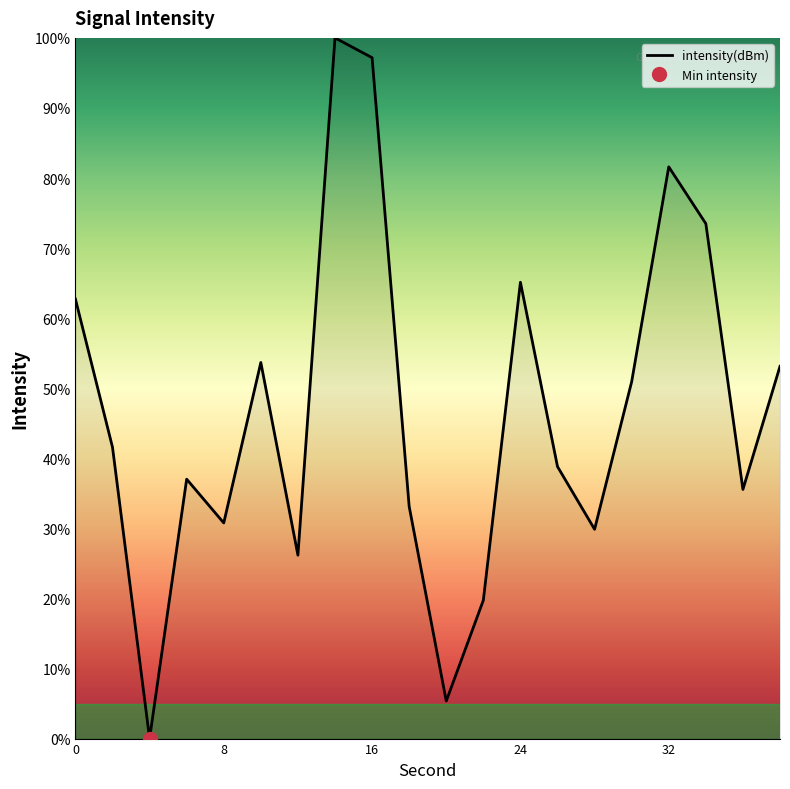

At which label is the value closest to 50?

30